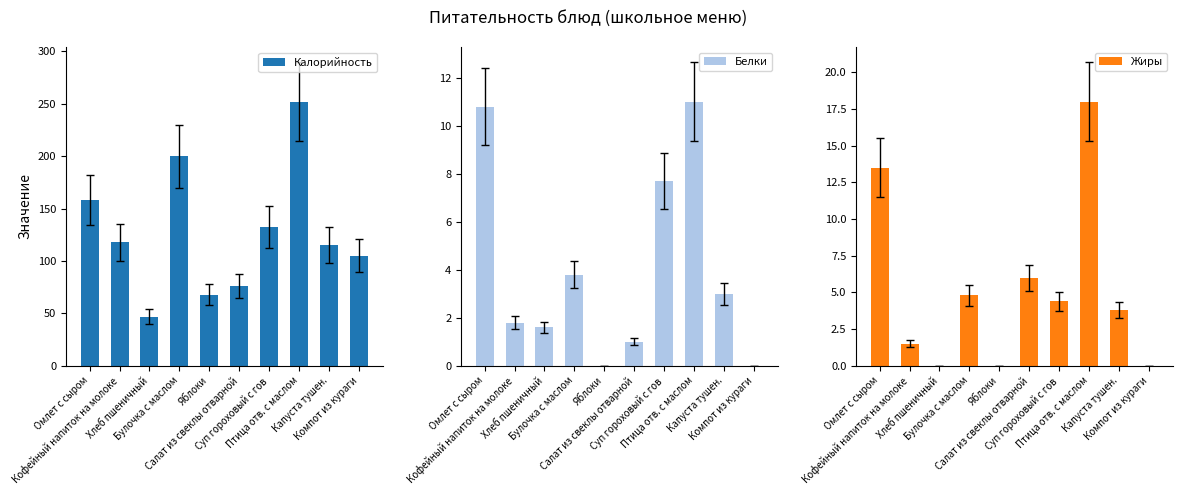

What is the spread (max minus min) of values at Суп гороховый с гов?

127.9